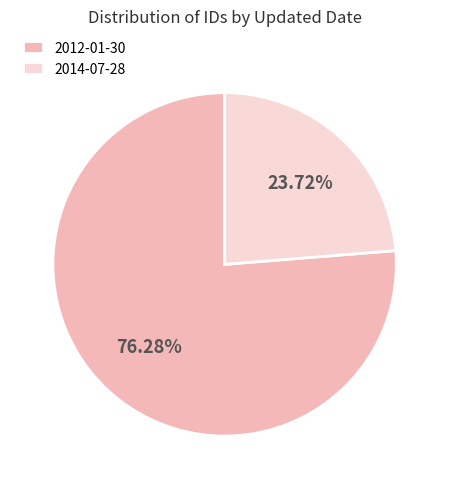

Is the sum of 2014-07-28 and 2012-01-30 greater than half?

Yes